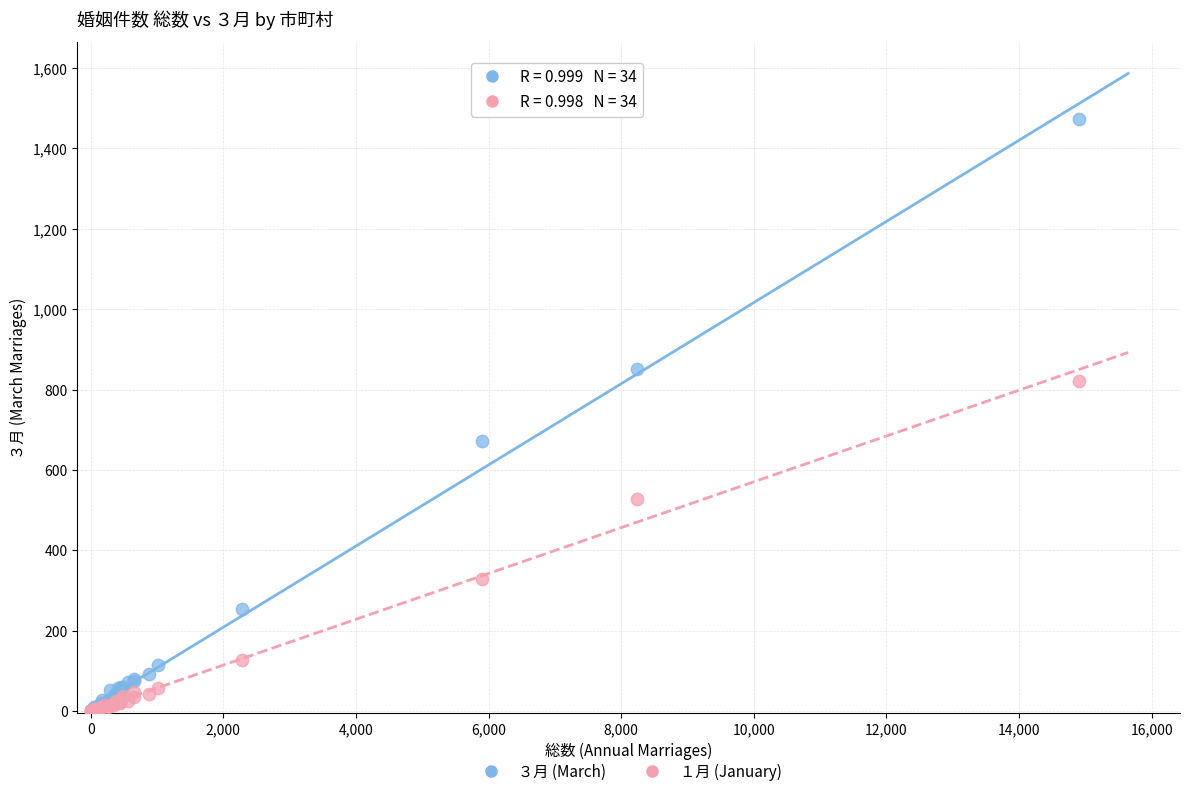

Across all series, what Y value is closest to 736?

671